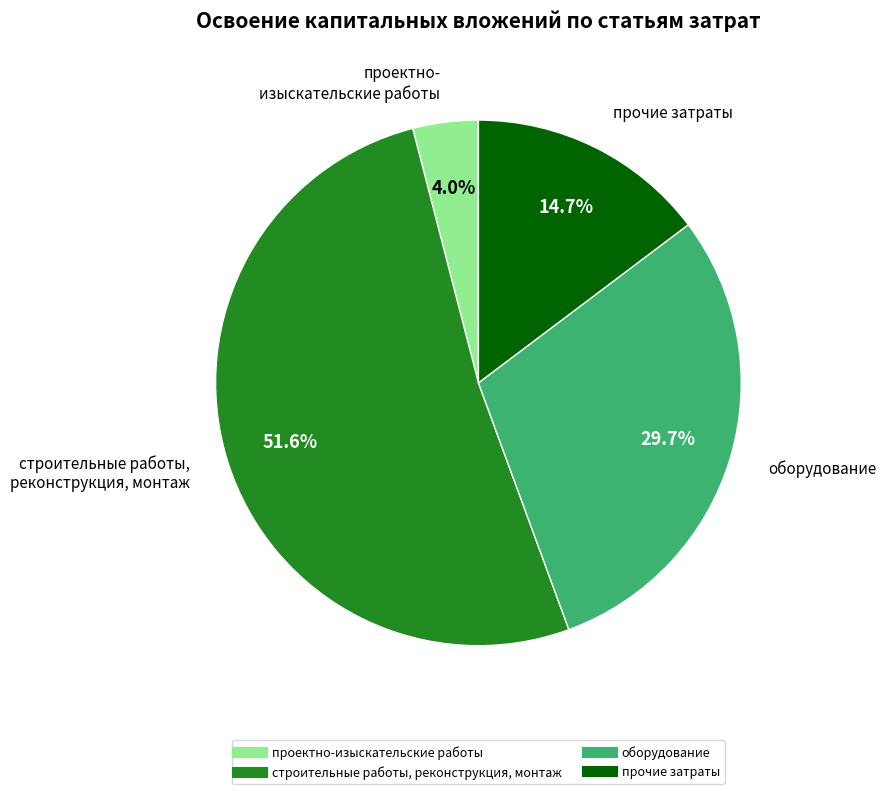

What is the majority slice?

строительные работы, реконструкция, монтаж